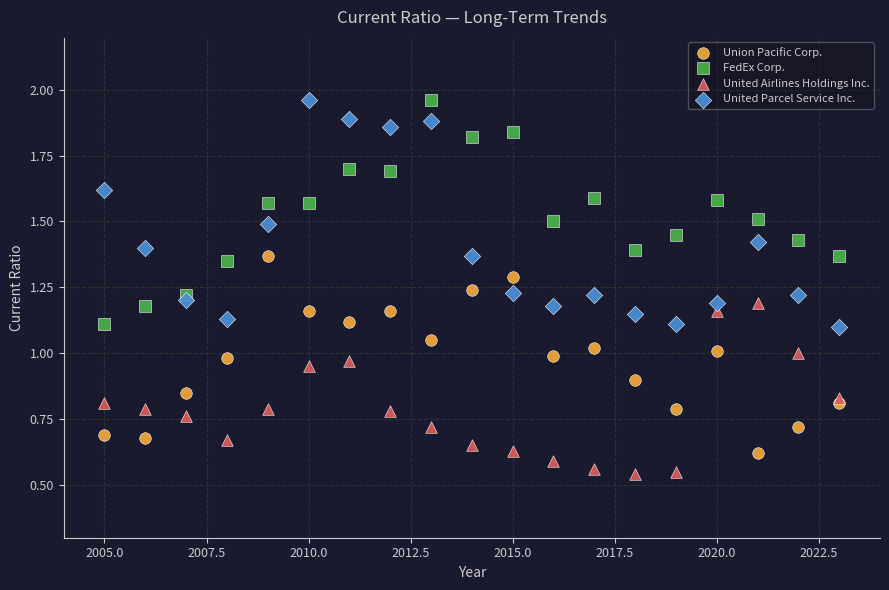

Which series contains the lowest Y value?

United Airlines Holdings Inc.